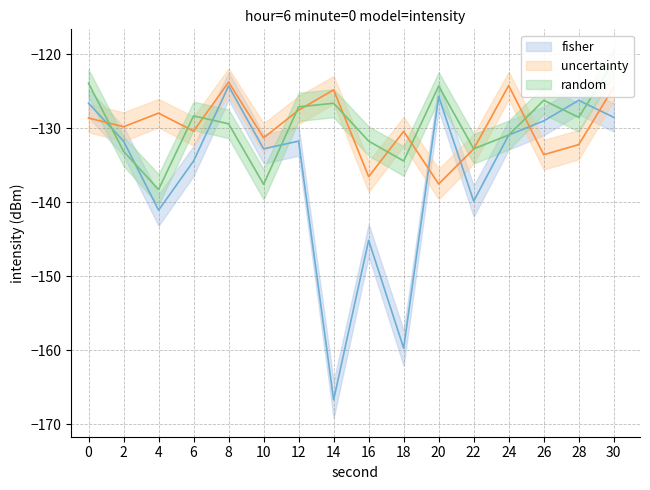

How many intersections are there between uncertainty and fisher?

5